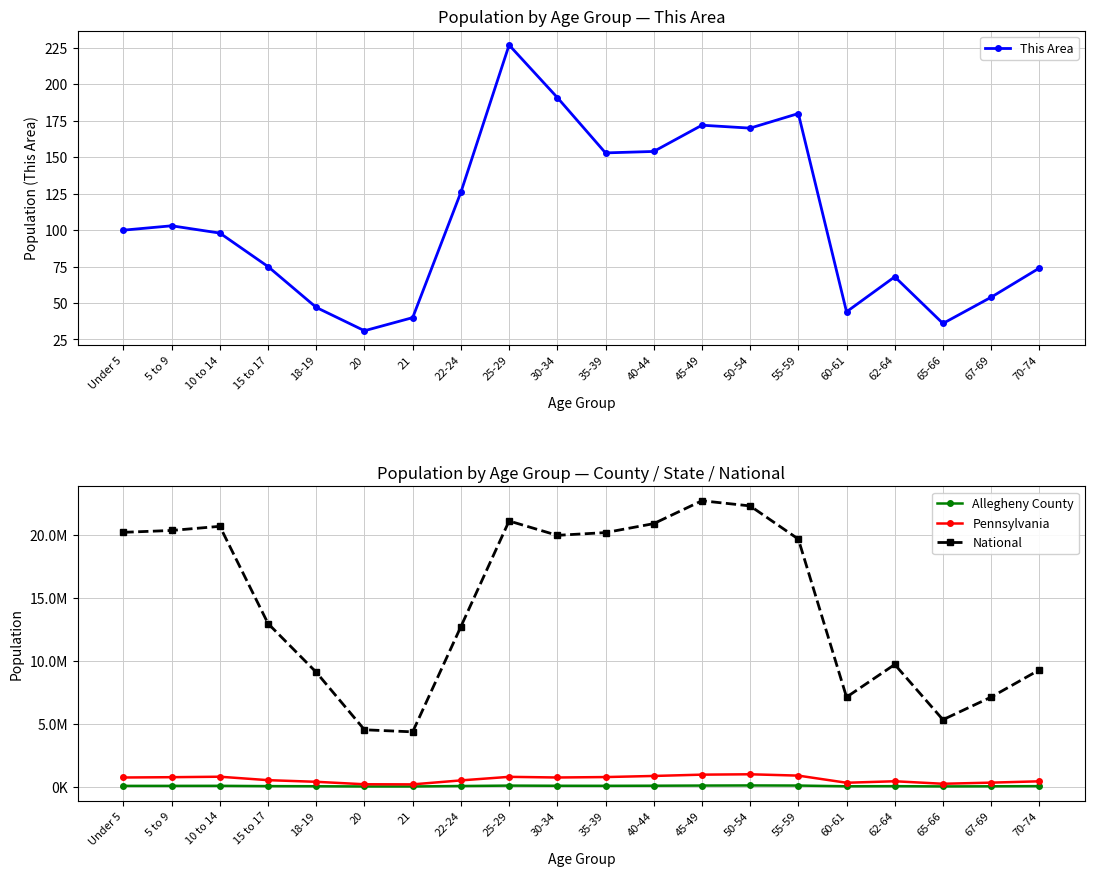

At which label does Allegheny County first exceed 63640?

5 to 9